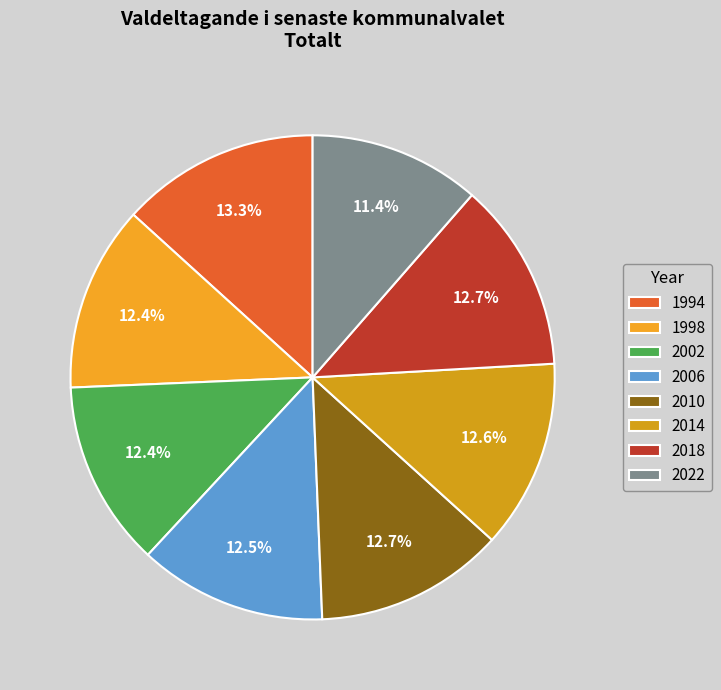

Rank the categories by value from lowest to highest.

2022, 1998, 2002, 2006, 2014, 2010, 2018, 1994